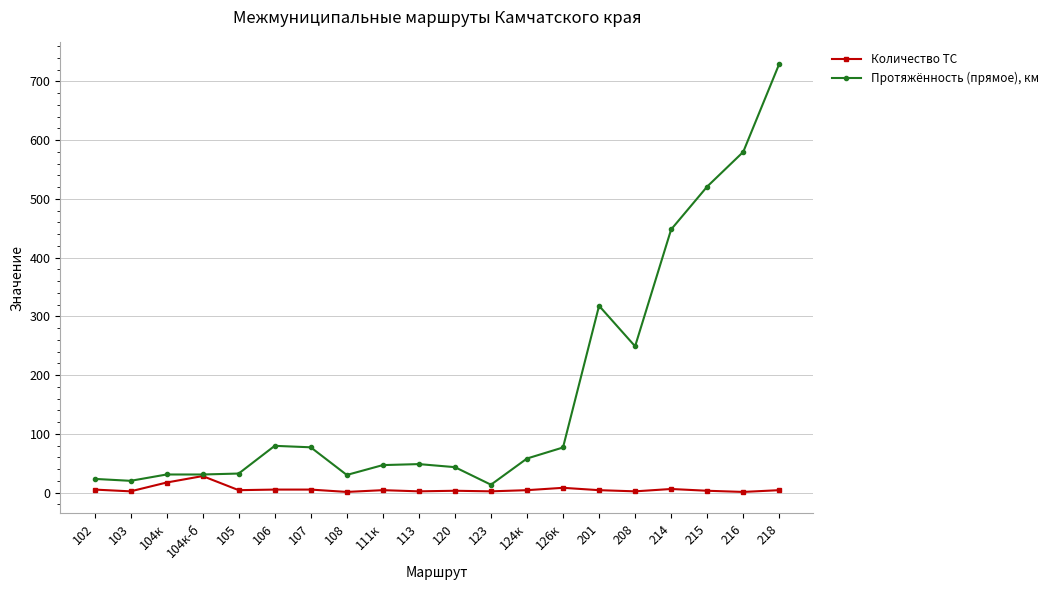

What value does the Количество ТС series have at 123?

2.0